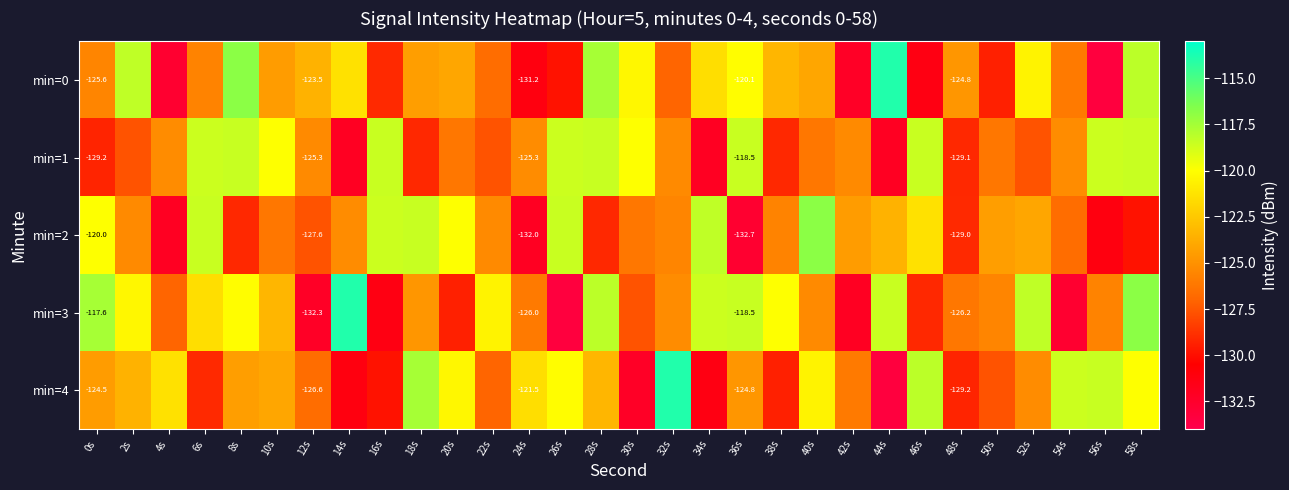

Which label corresponds to the largest value in the chart?

44s